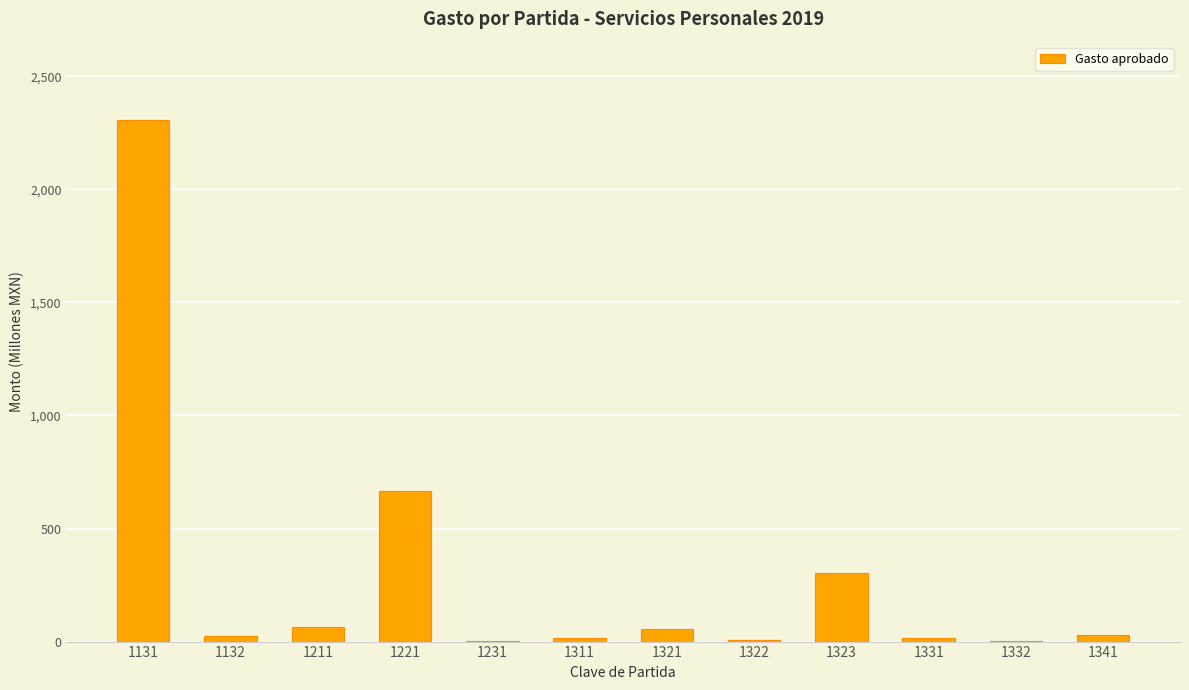

Where is the data nearest to the value 1154?

1221